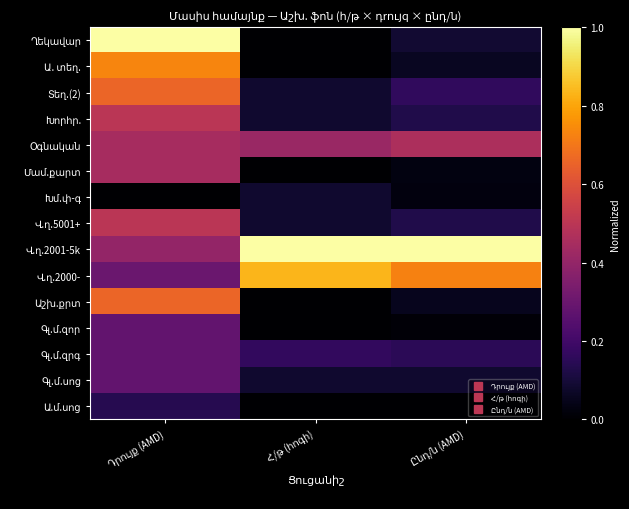

Which series has the largest range (max minus min)?

Ղեկավար